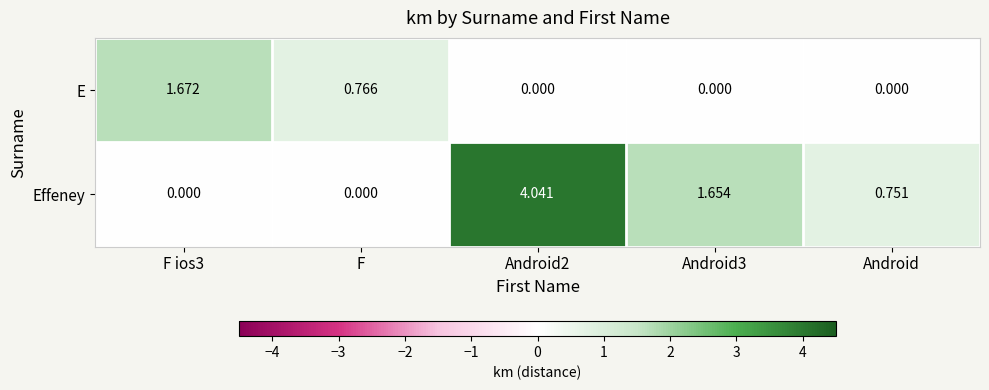

Is the value of E at F ios3 greater than the value of Effeney at Android2?

No